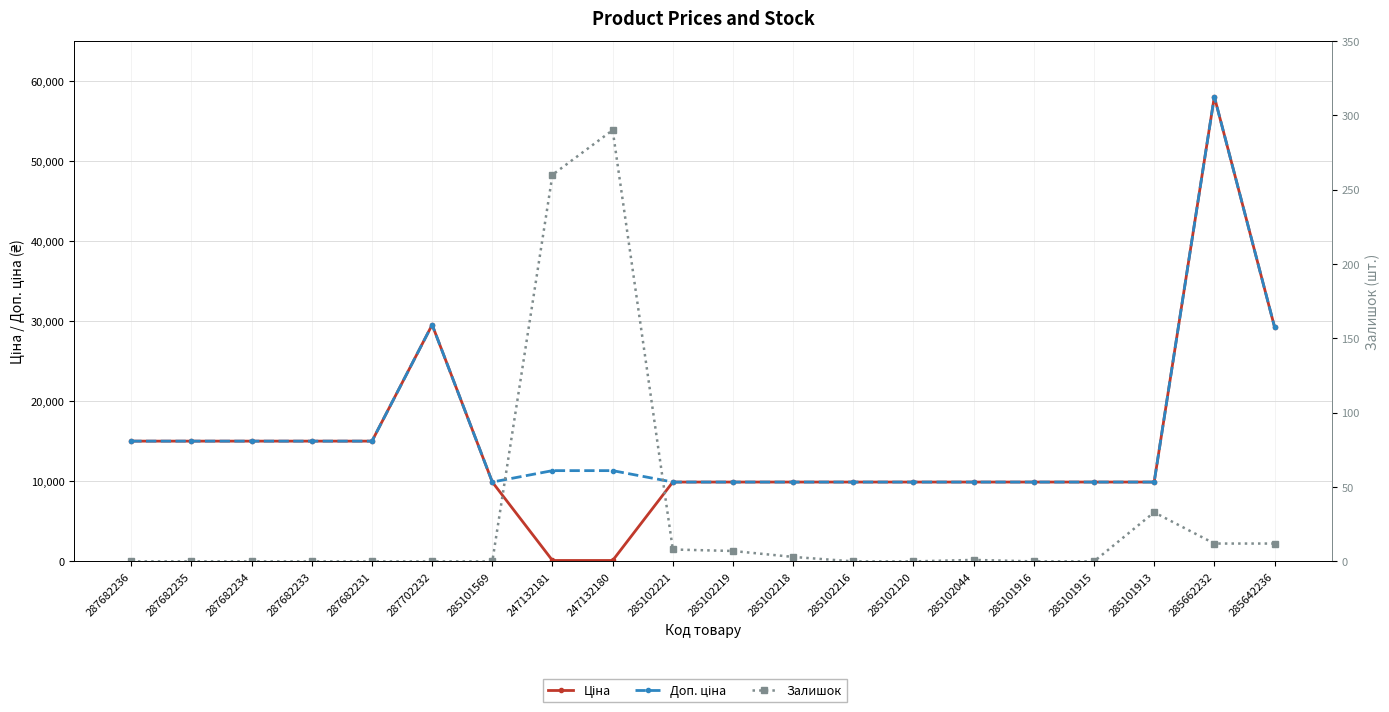

Does the chart display data point markers on the line(s)?

Yes